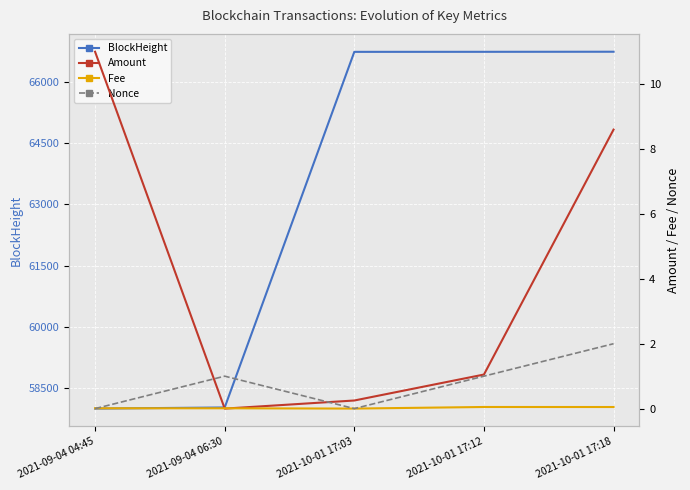

Between 2021-10-01 17:03 and 2021-10-01 17:18, which is larger?

2021-10-01 17:18